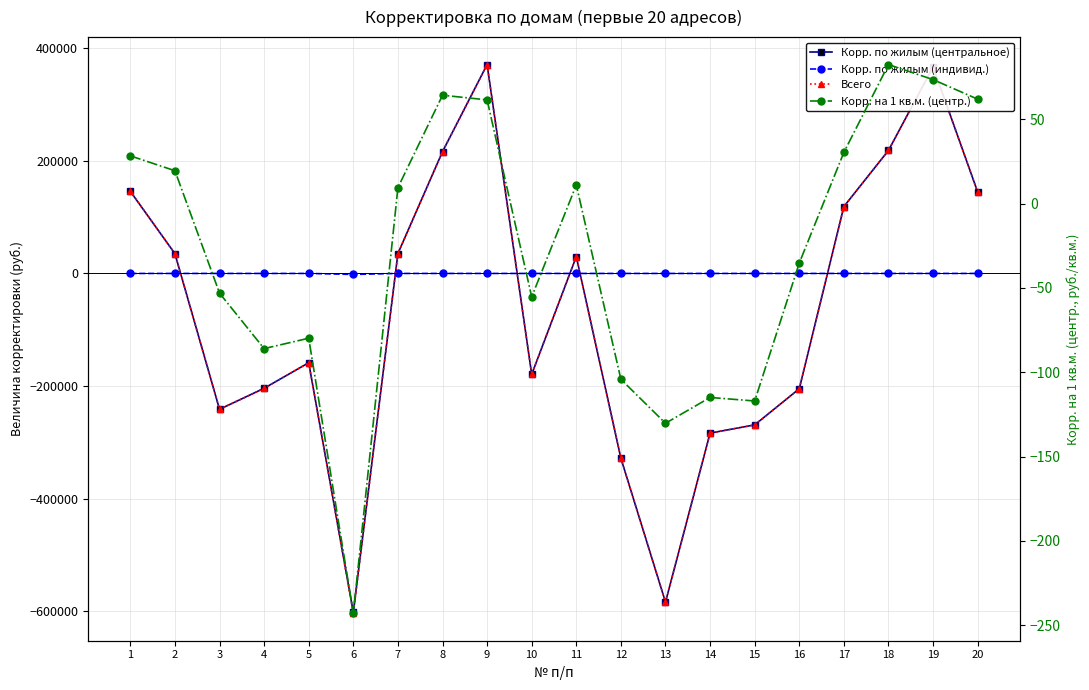

Count the number of categories in the chart.

20